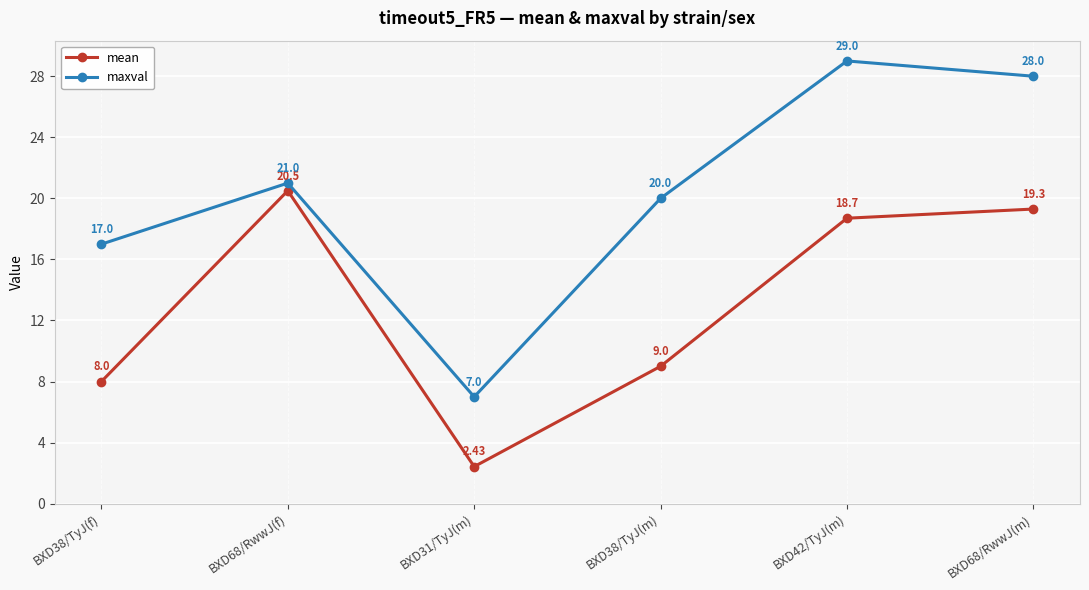

What is the difference between the maxval values at BXD38/TyJ(m) and BXD68/RwwJ(f)?

1.0